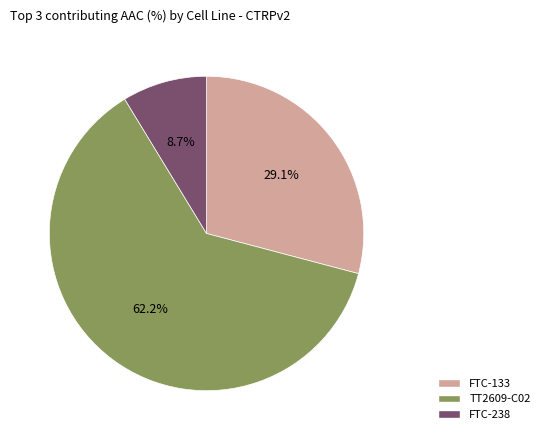

Rank the categories by value from lowest to highest.

FTC-238, FTC-133, TT2609-C02